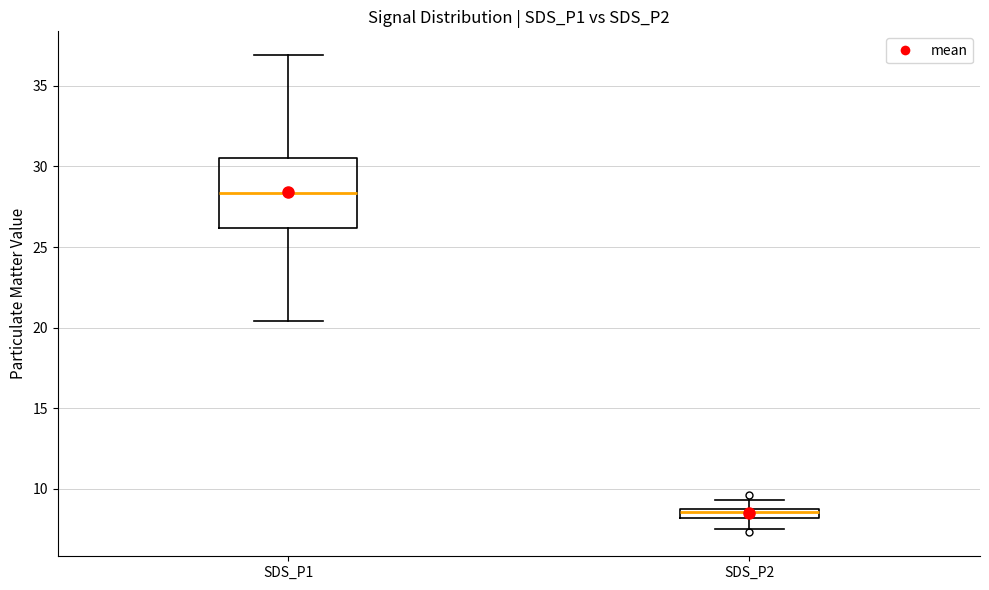

Where is the upper edge of the box for SDS_P2 on the y-axis? The values are not printed on the chart, so give them approximately, as read against the axis.

9.0